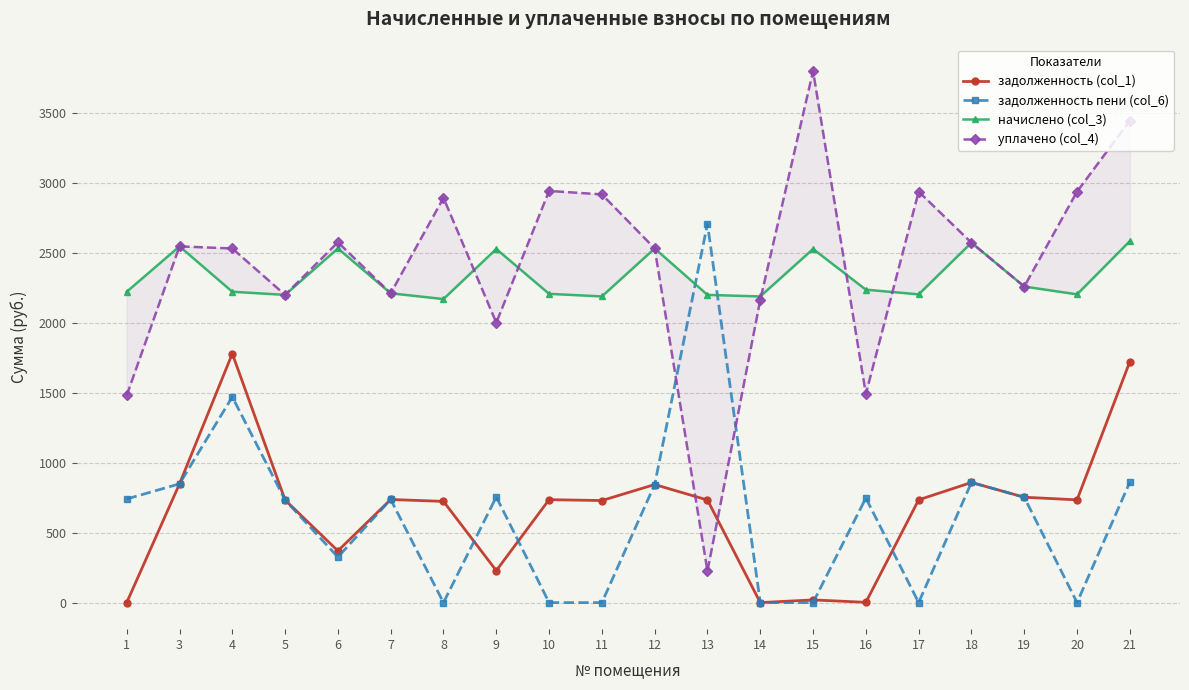

What is the difference between the second highest and second lowest values in the уплачено (col_4) series?

1962.4